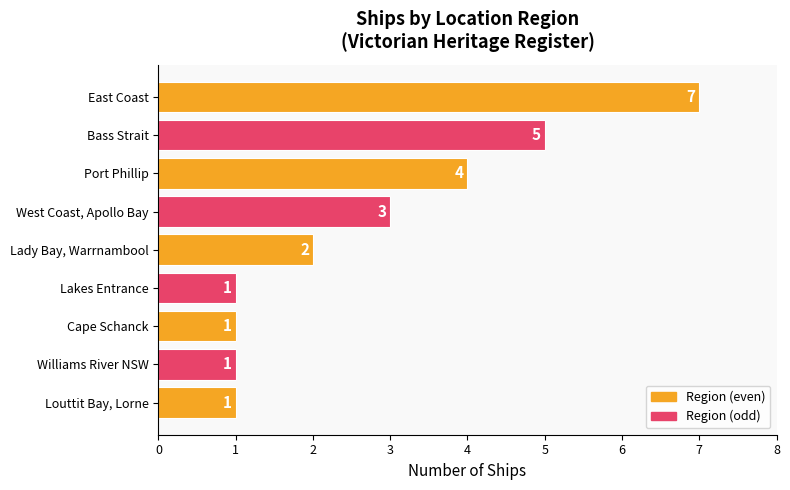

Does the chart contain any negative values?

No